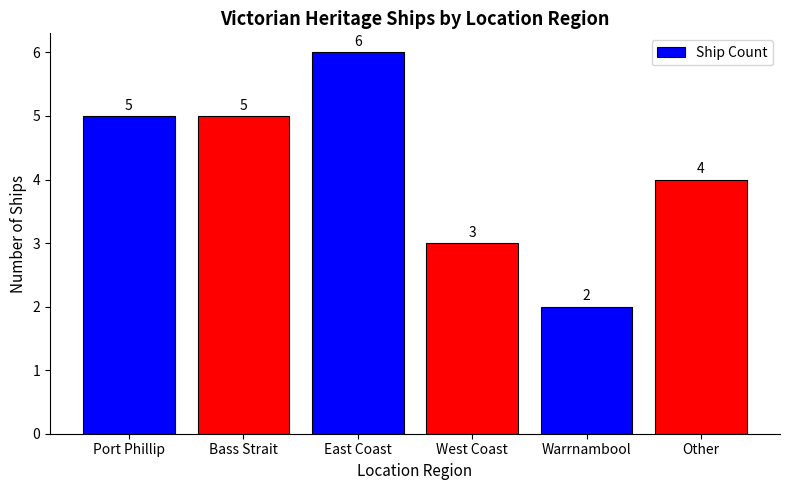

How many distinct data groups are displayed?

1